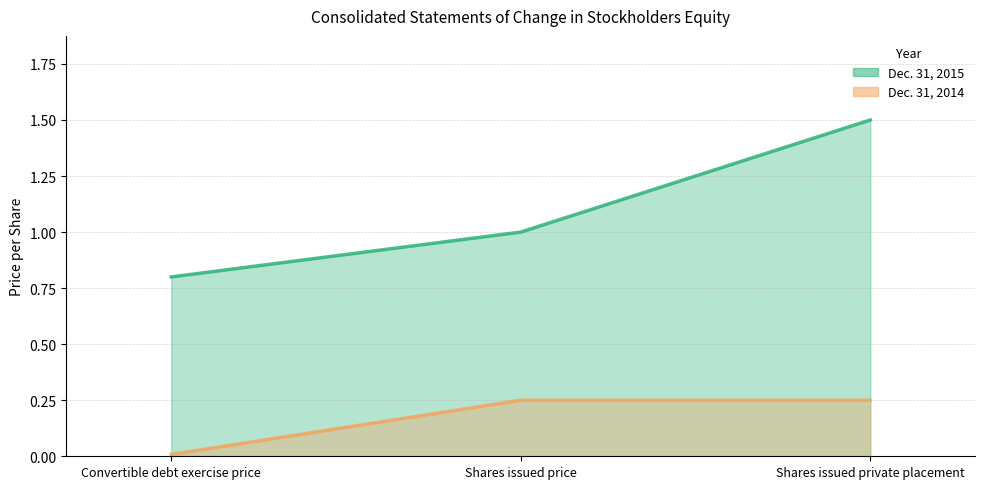

List the series in order of their peak value, lowest first.

Dec. 31, 2014, Dec. 31, 2015